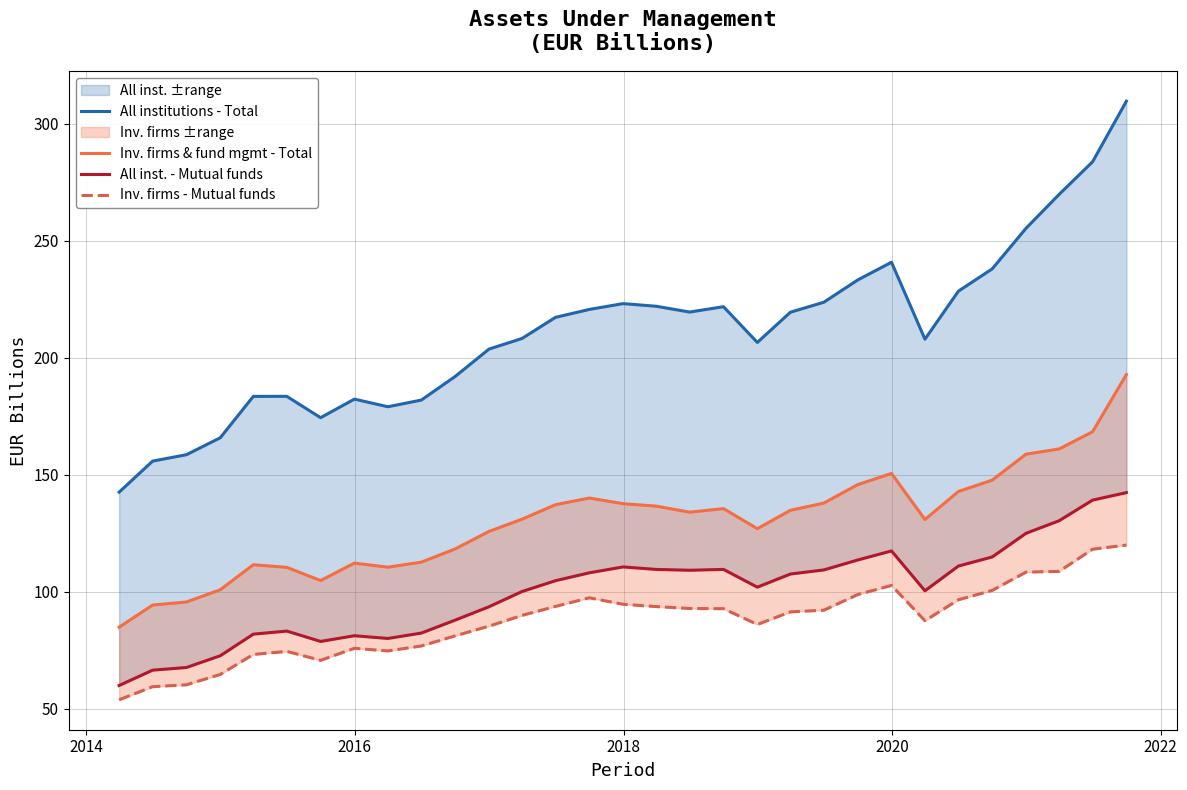

Rank the series by their maximum value, from highest to lowest.

All institutions - Total, Inv. firms & fund mgmt - Total, All inst. - Mutual funds, Inv. firms - Mutual funds